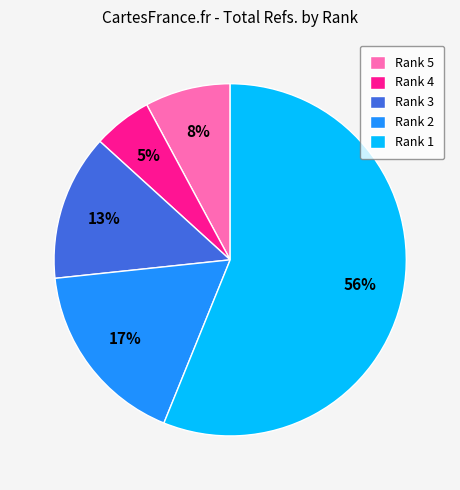

To the nearest percent, what percentage of the pie is Rank 5?

8%